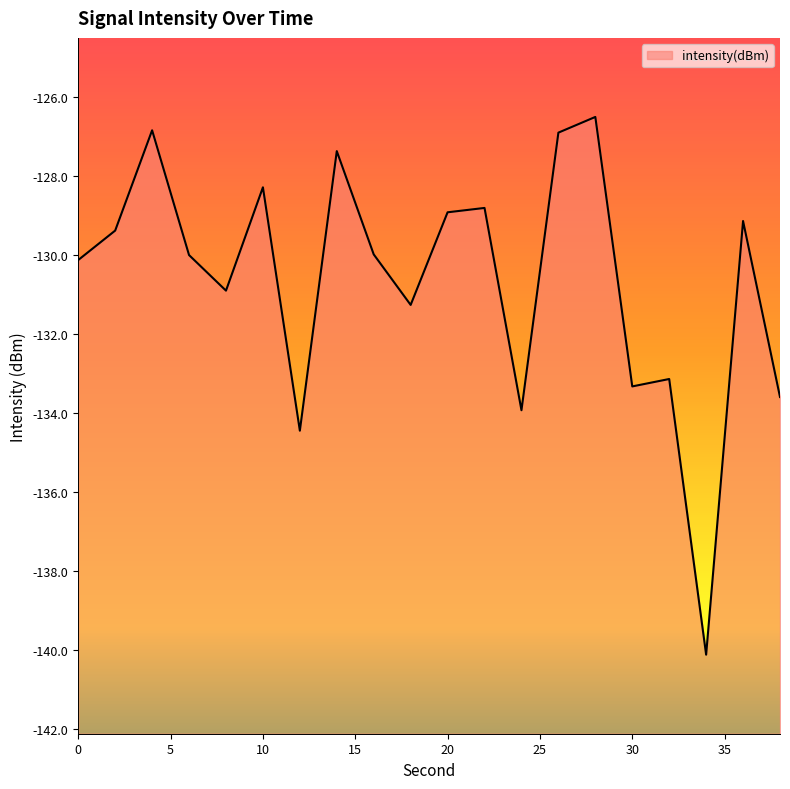

Does the chart have visible grid lines?

No